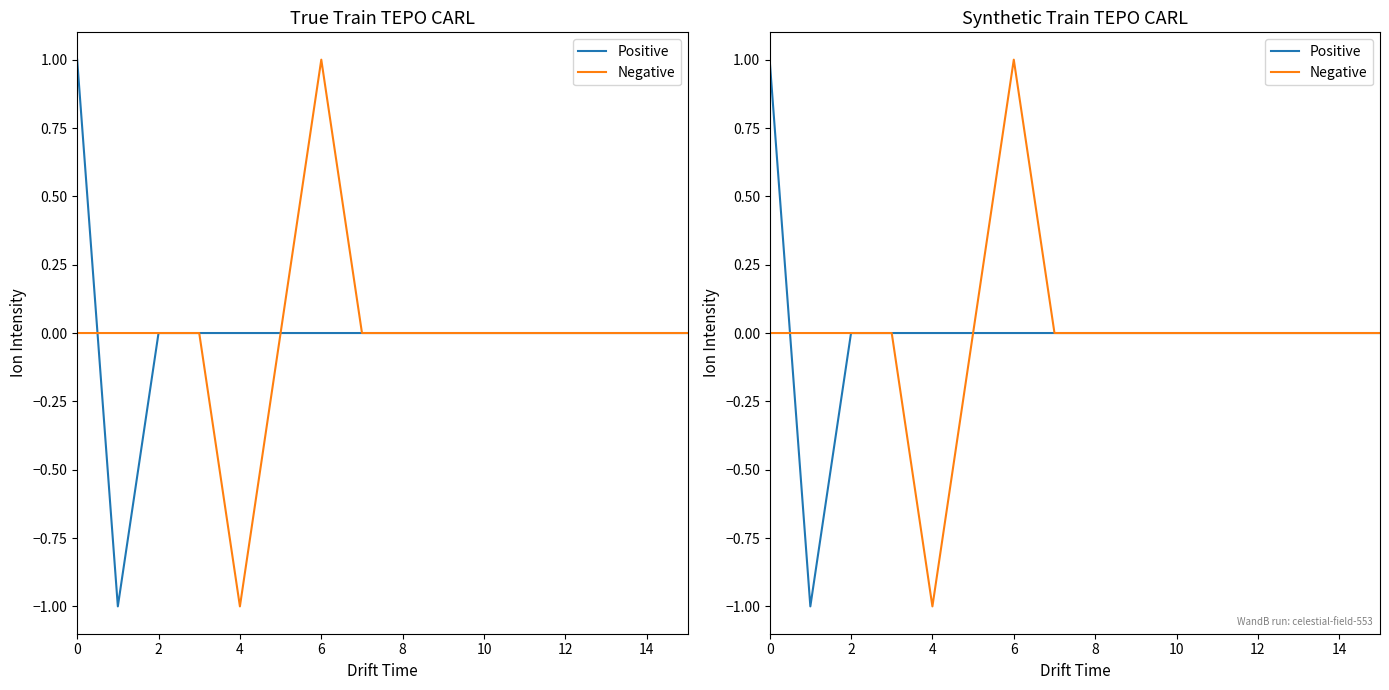

How many intersections are there between Negative and Positive?

1